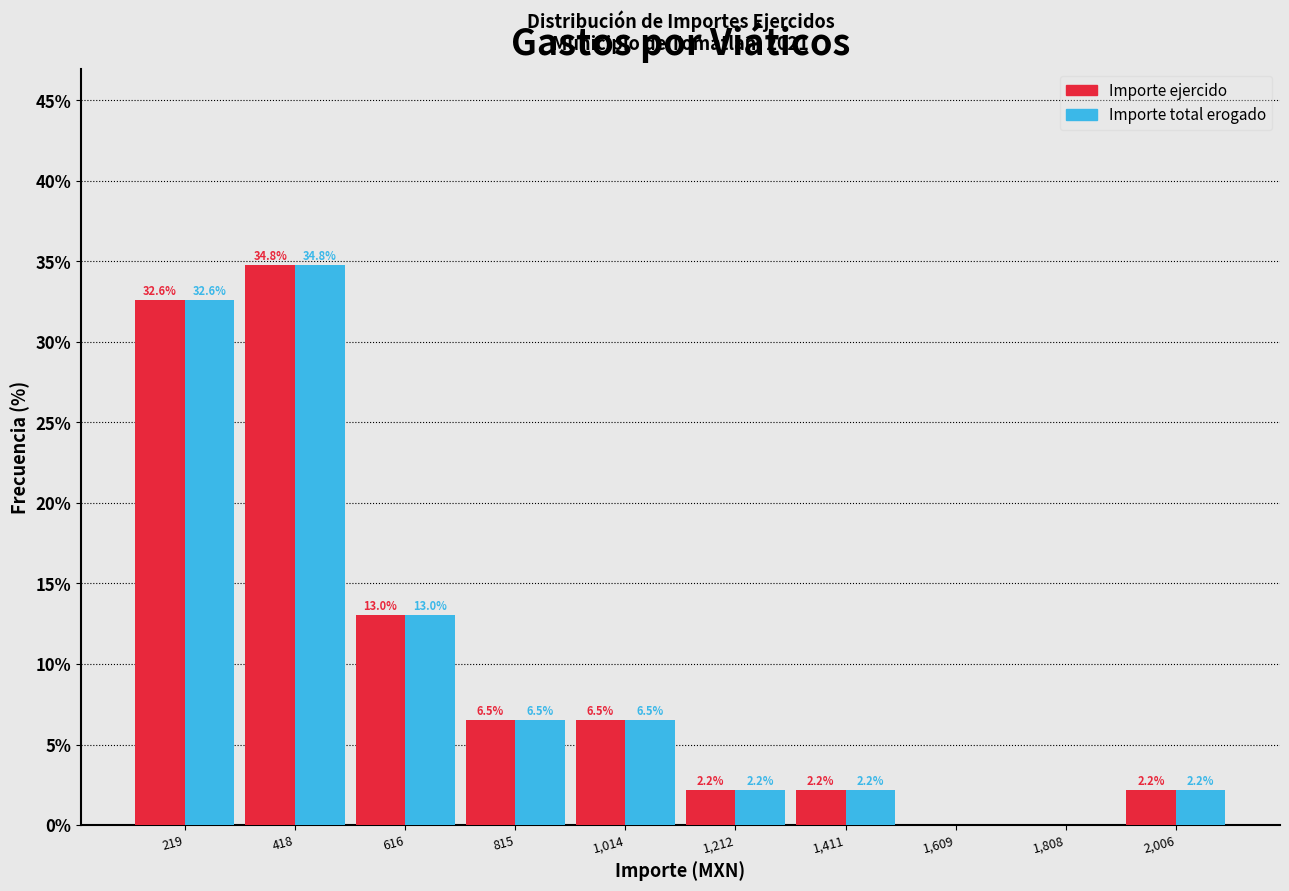

In the Importe ejercido series, which range on the x-axis has the tallest bar?

320 to 520